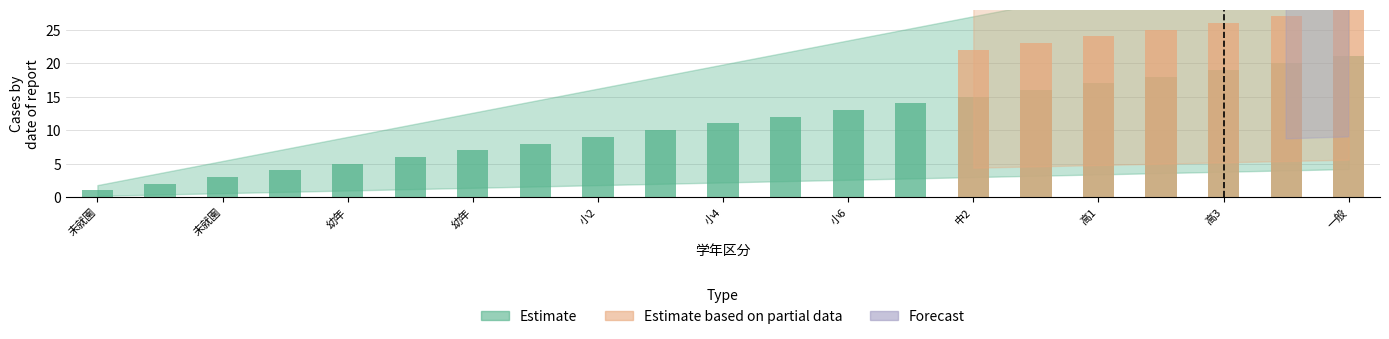

Where is Forecast nearest to the value 15?

一般_19